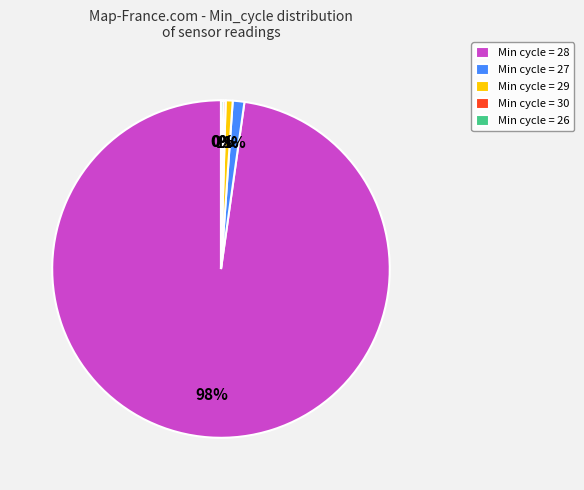

To the nearest percent, what is the difference between the largest and smallest slice percentages?

98%